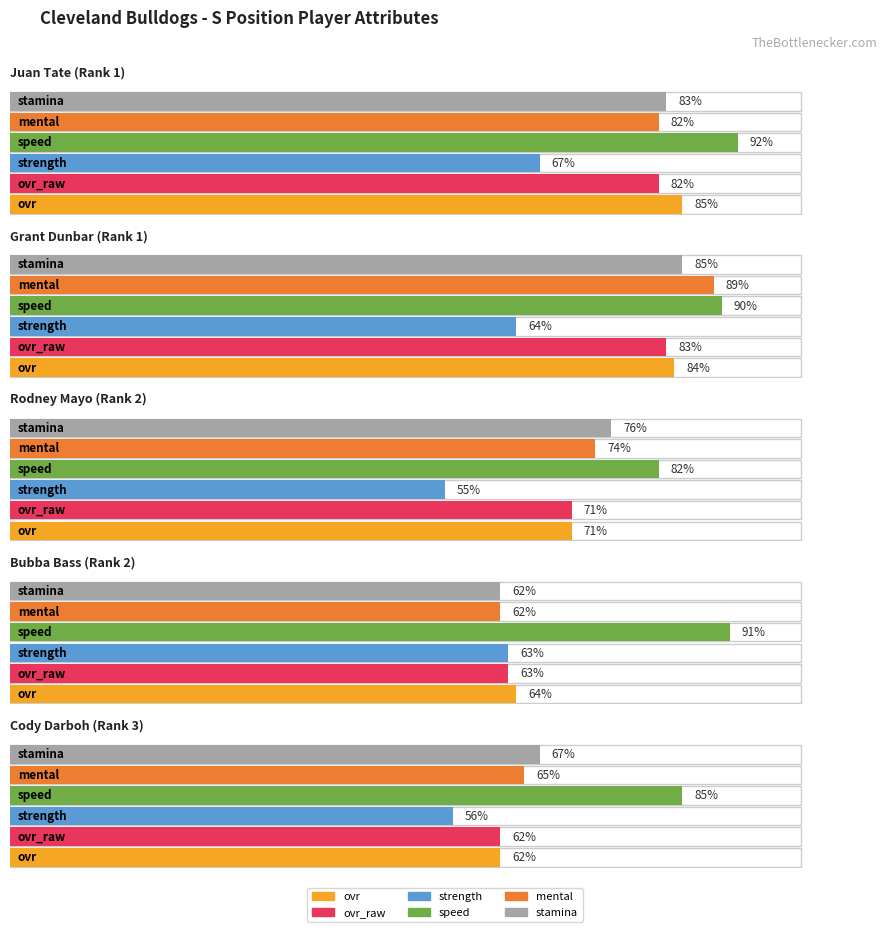

At how many categories does at least one series exceed 75?

5